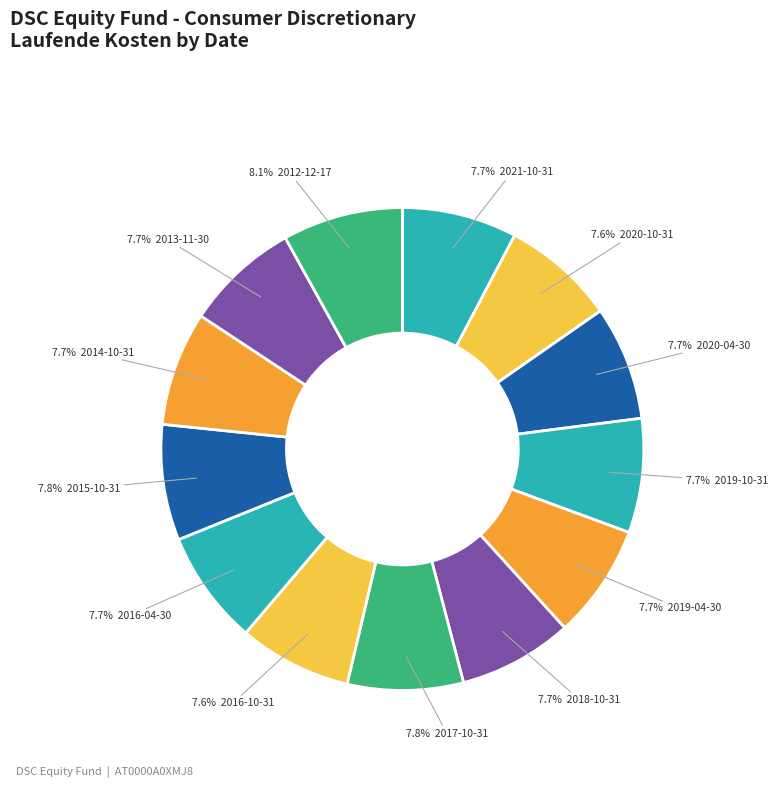

How many segments does this pie chart have?

13